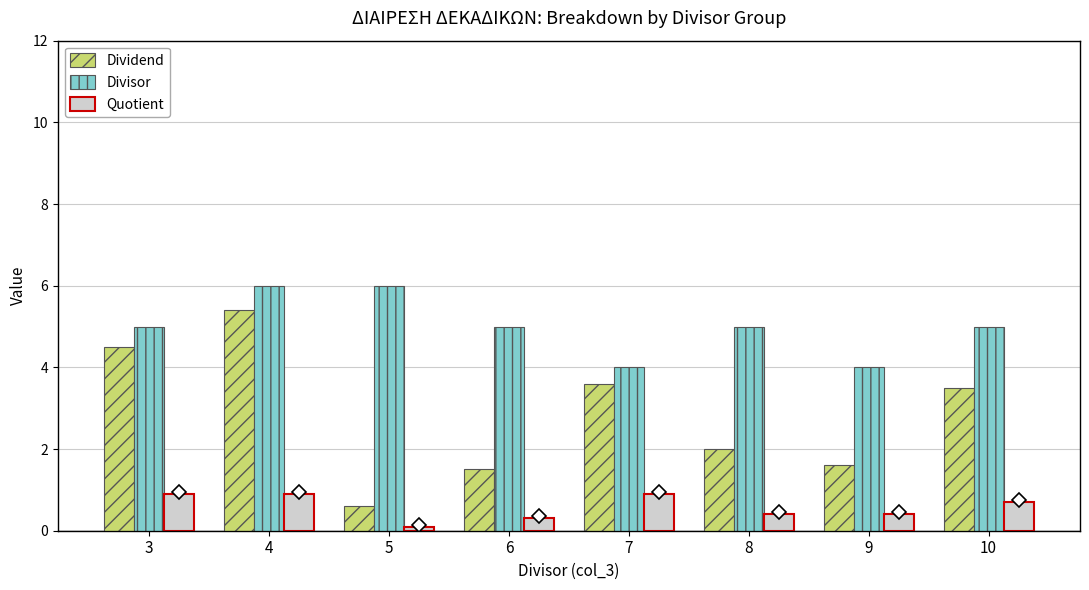

Rank the series by their maximum value, from highest to lowest.

Divisor, Dividend, Quotient